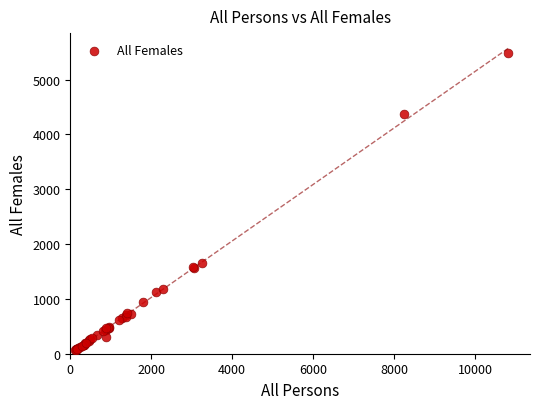

What Y value in the scatter plot is closest to 2773?

1653